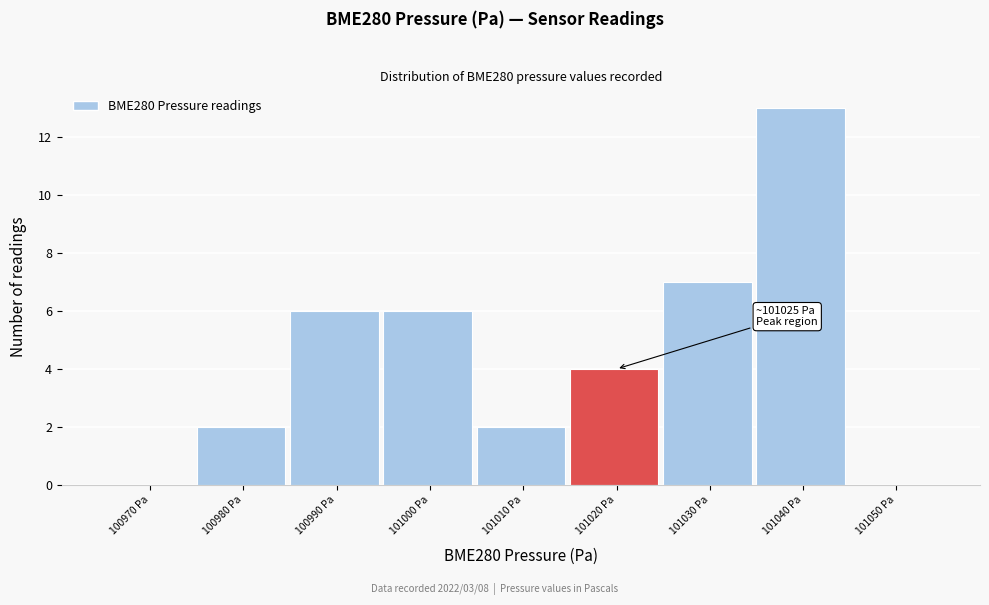

Reading left to right, extract all data points from this chart.

100970 Pa=0	100980 Pa=2	100990 Pa=6	101000 Pa=6	101010 Pa=2	101020 Pa=4	101030 Pa=7	101040 Pa=13	101050 Pa=0